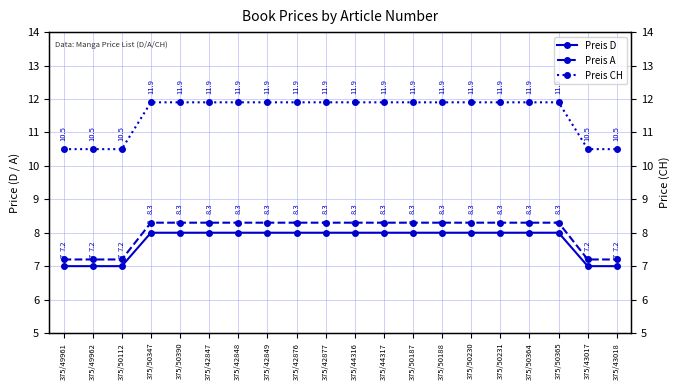

Between 375/50390 and 375/43018, which is larger?

375/50390